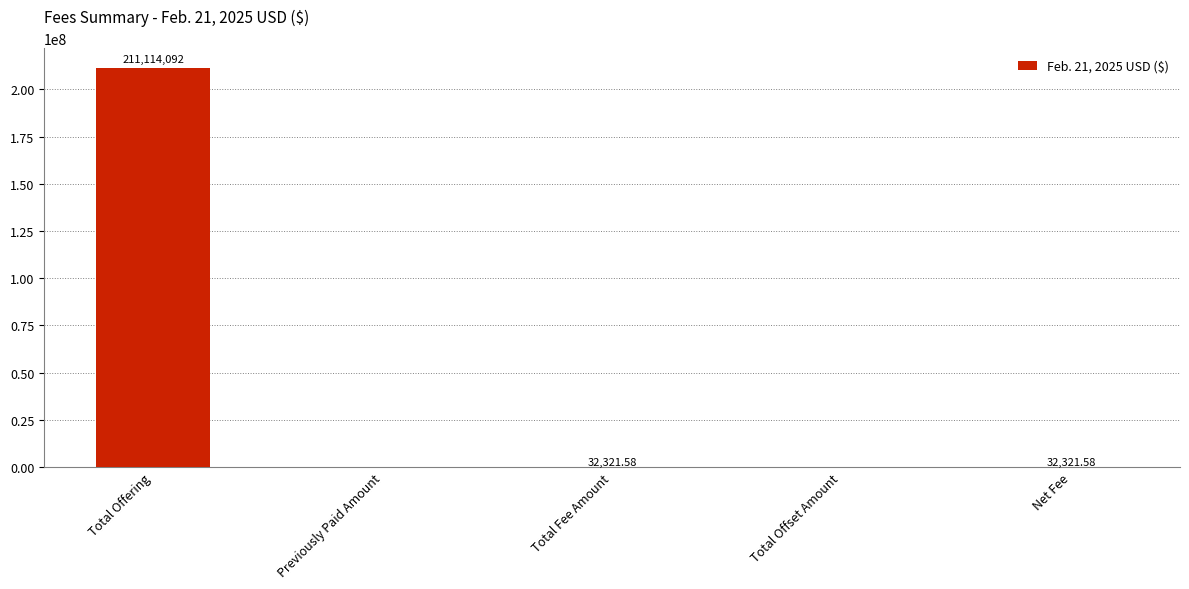

Which has a higher value, Total Offset Amount or Net Fee?

Net Fee